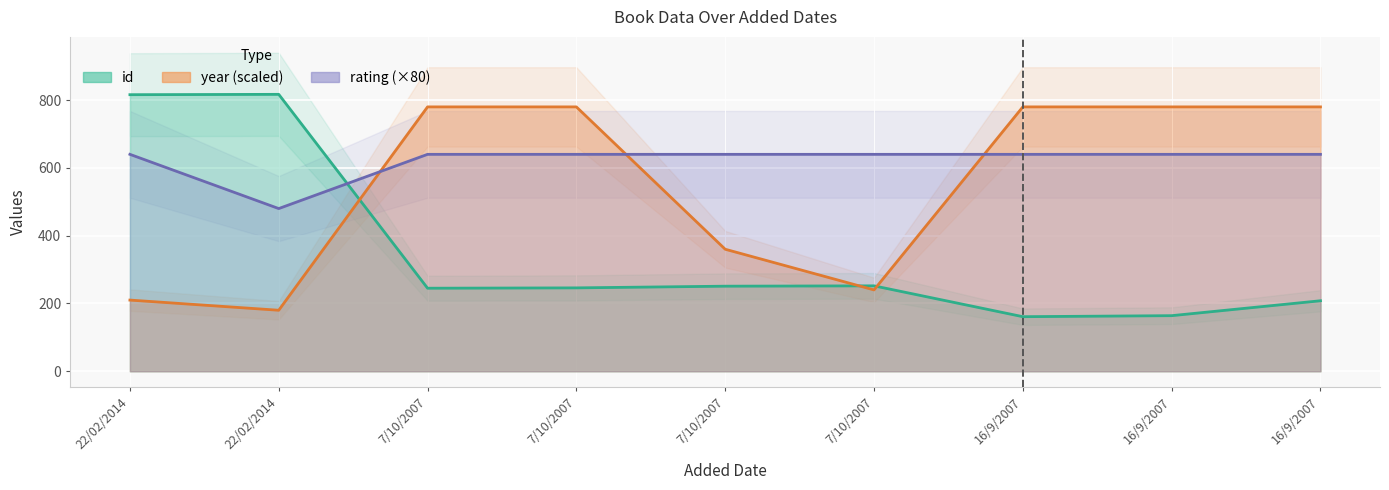

What are all the series names shown in the legend?

id, year, rating